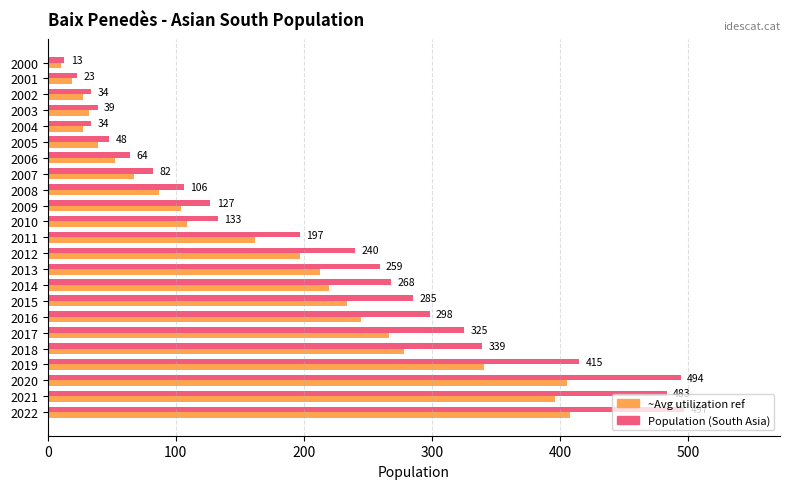

What is the smallest value displayed?

10.7